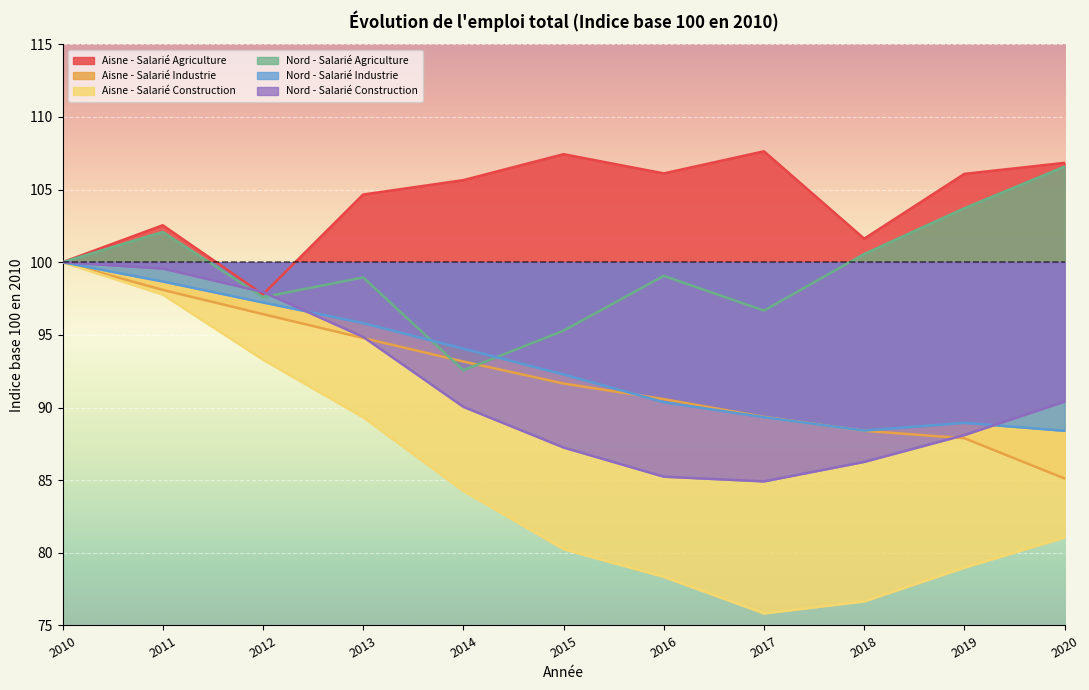

How many interior local valleys does the Aisne - Salarié Agriculture series have?

3